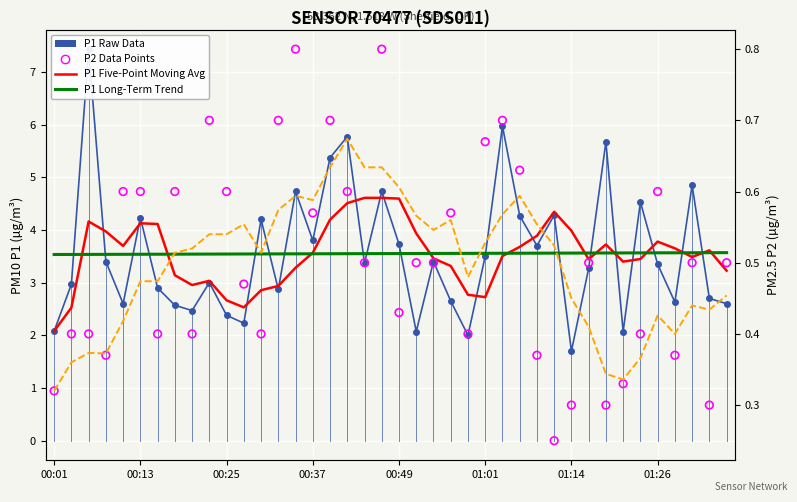

Which series has the widest spread of Y values?

P1 Raw Data